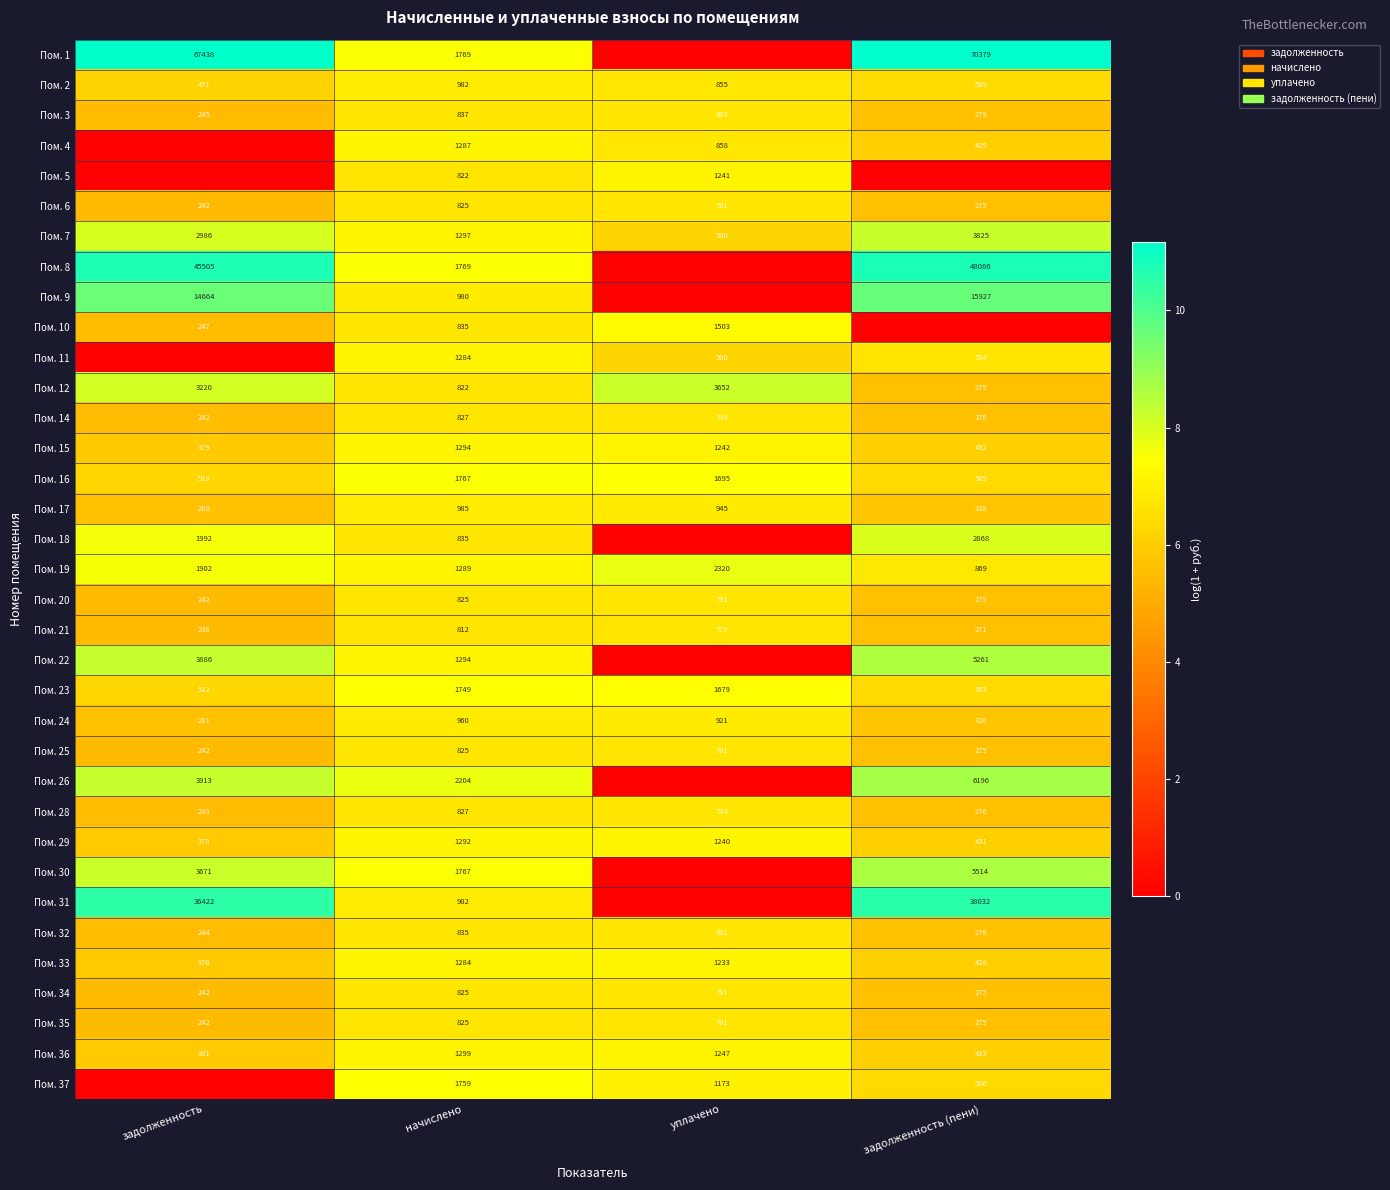

Rank the categories by Пом. 7 value from lowest to highest.

уплачено, начислено, задолженность, задолженность (пени)